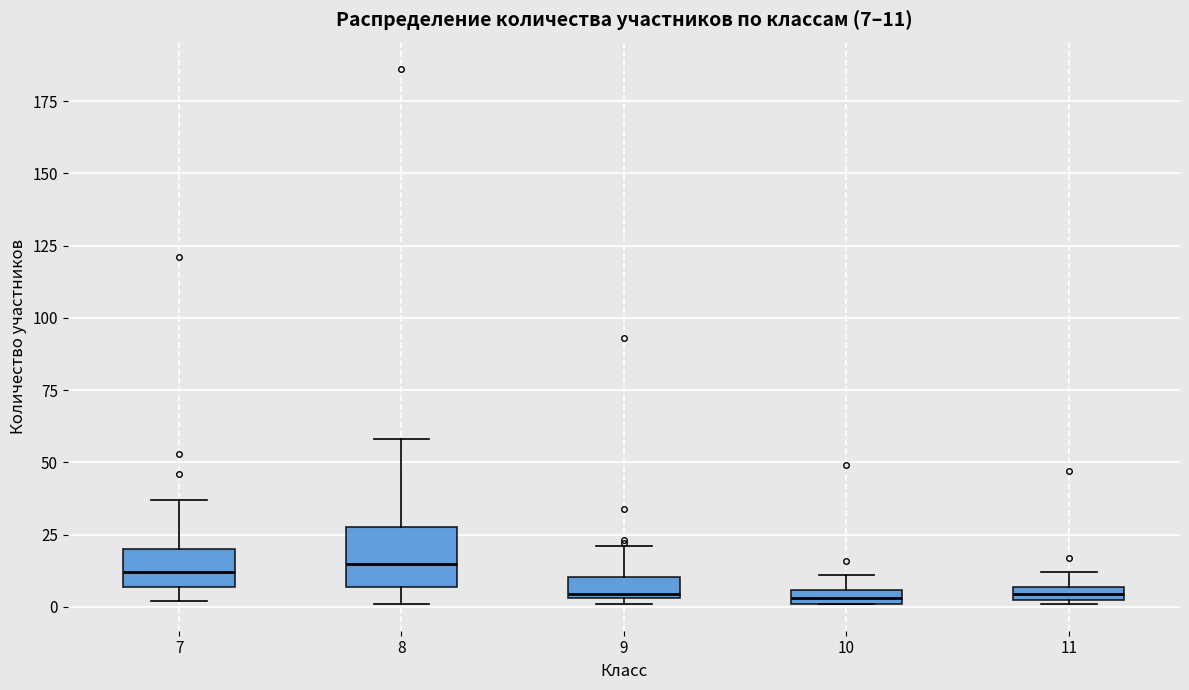

Which box is the tallest, from its lower edge to its upper edge?

8